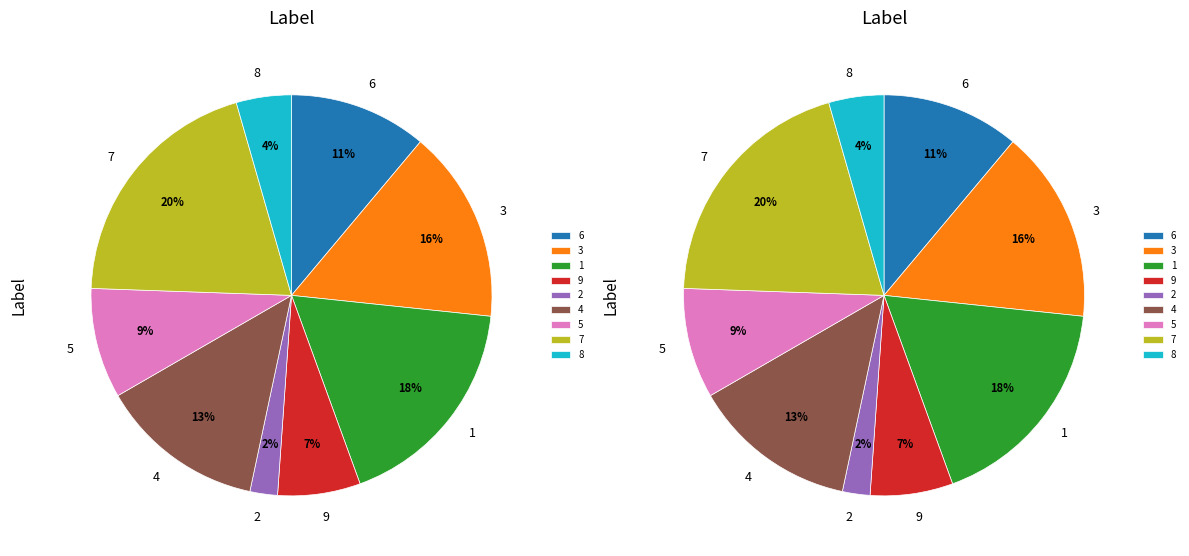

The 8 slice represents 20% of the pie. True or false?

False